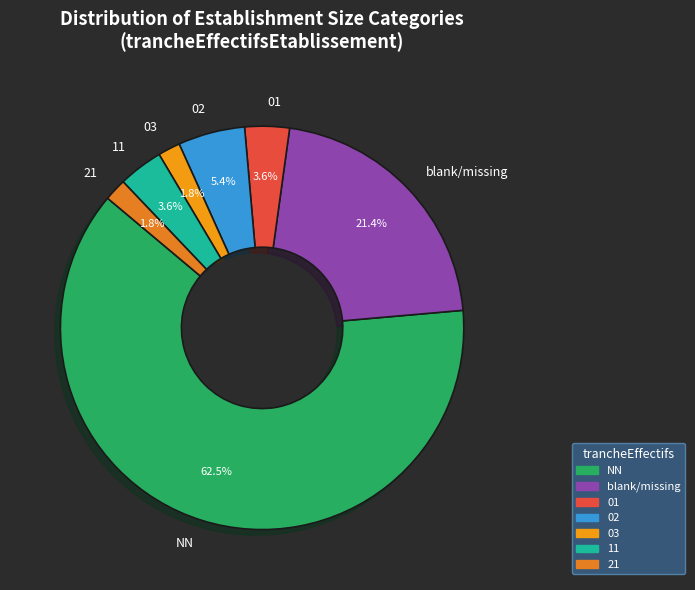

How many segments does this pie chart have?

7